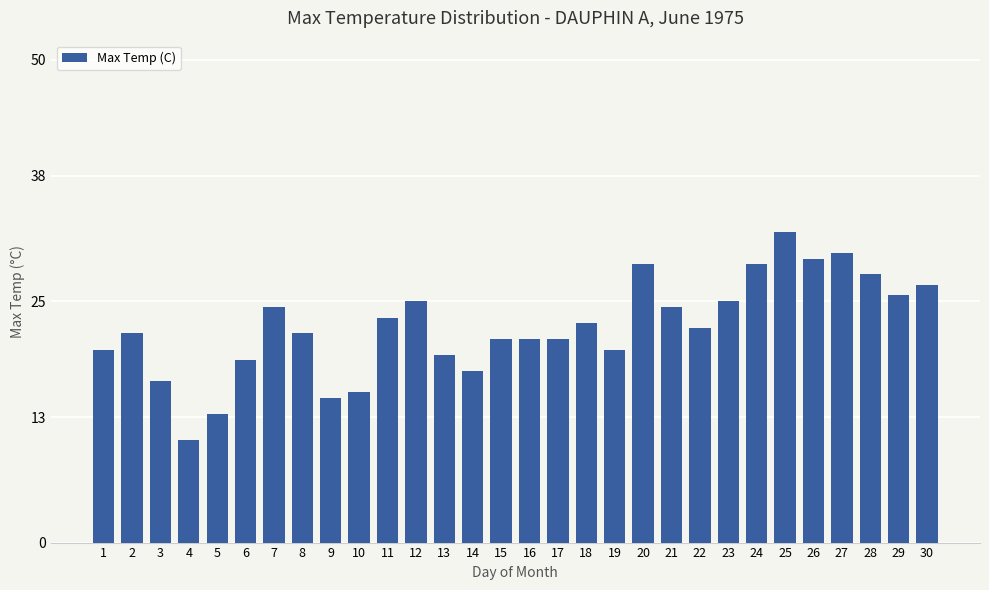

What is the change in value from 7 to 27?

+5.6